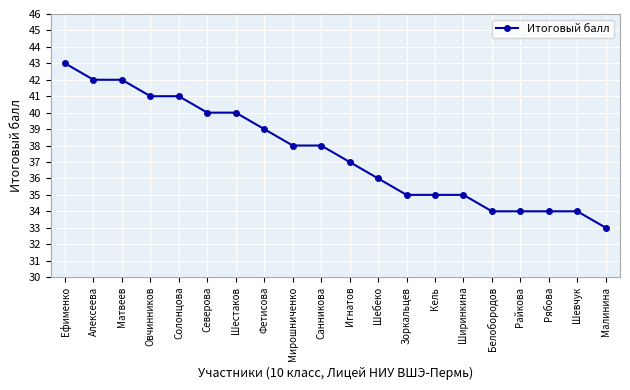

What value does the data have at Малинина, to the nearest 10?

30